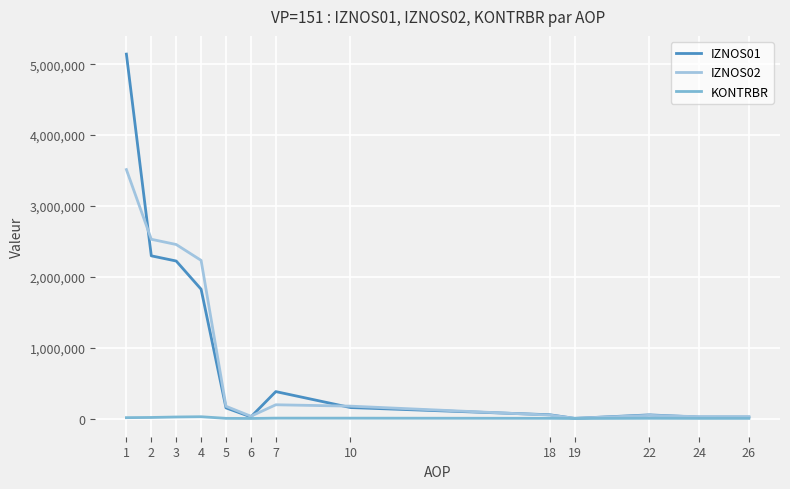

What is the spread (max minus min) of values at 5?

170141.3